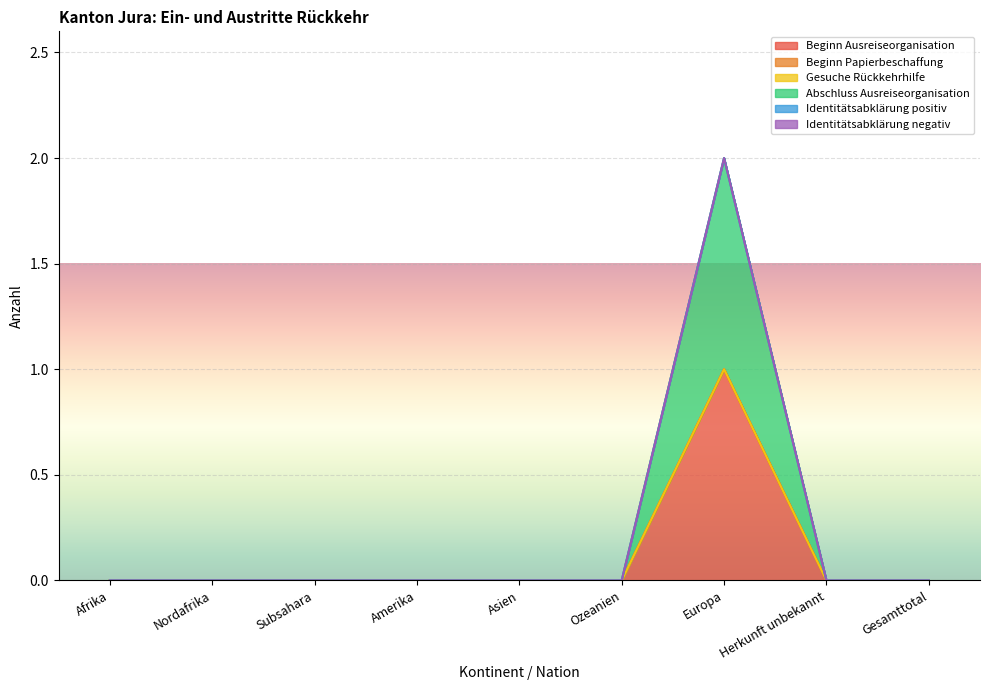

What is the label of the 9th point from the left?

Gesamttotal